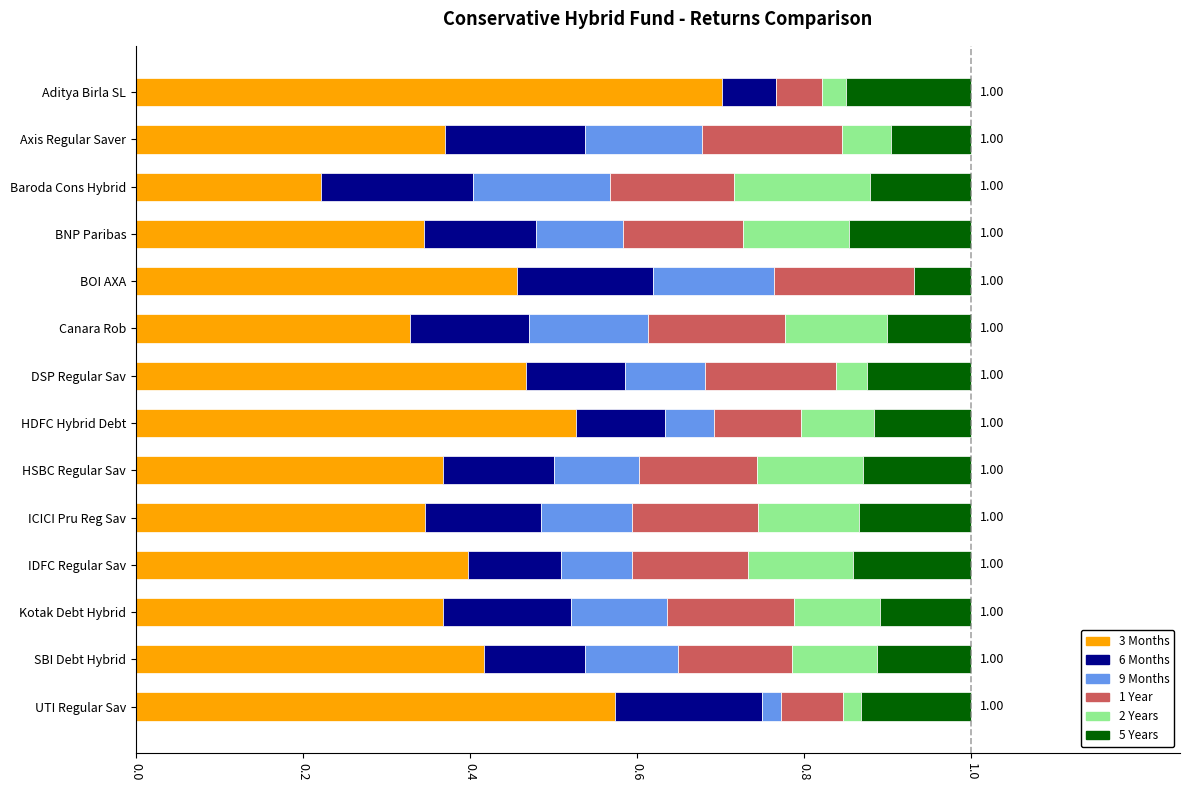

Which category has the highest value in the 3 Months series?

Aditya Birla SL